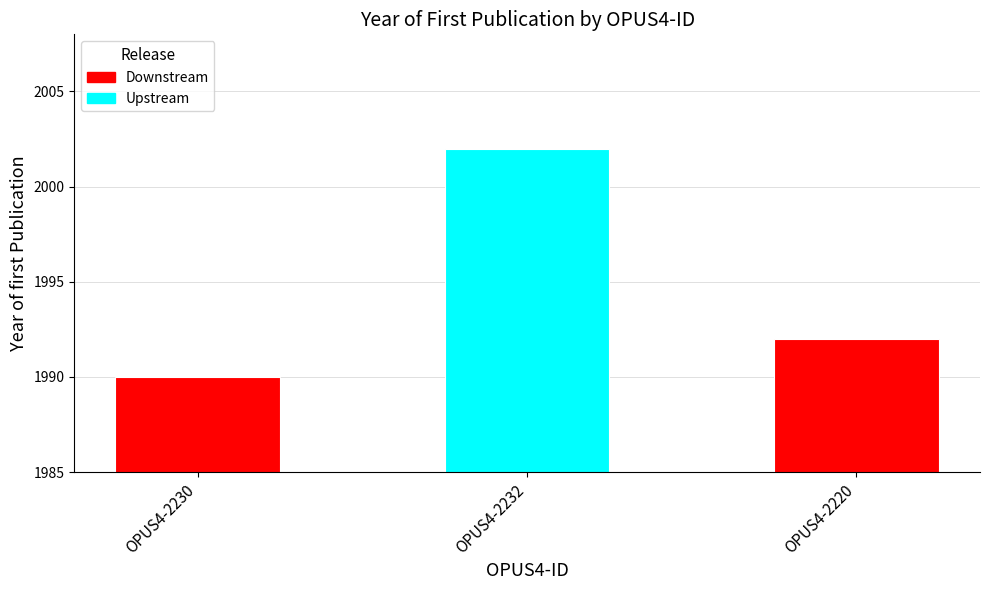

Reading left to right, what are all the values shown in this chart?

1990	2002	1992